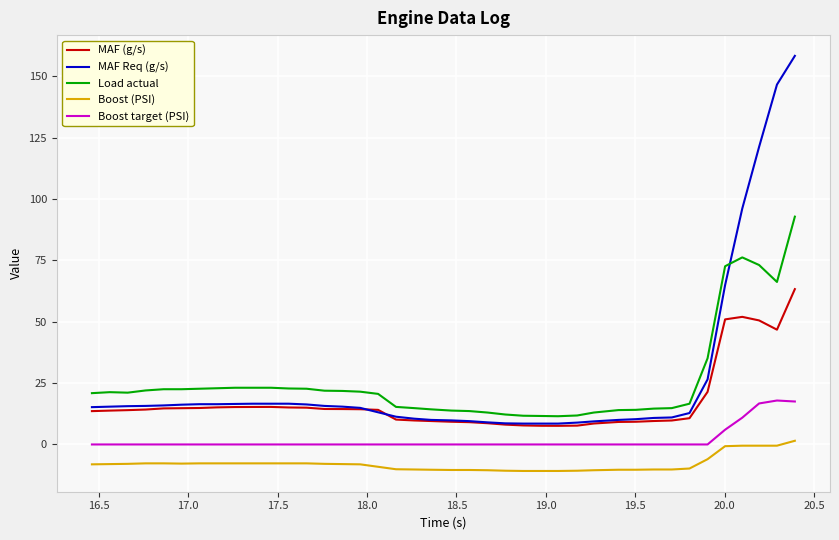

True or false: Boost (PSI) and Load actual intersect in this chart.

False